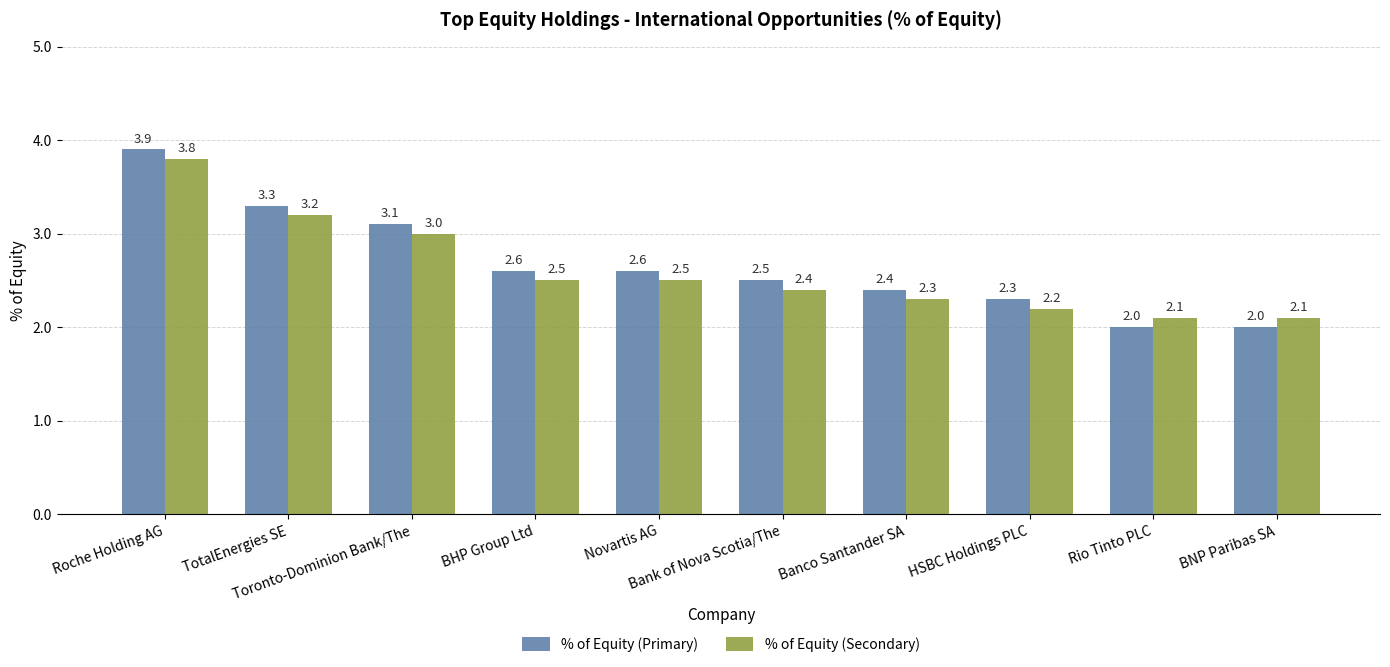

What is the average value of the % of Equity (Primary) series?

2.7